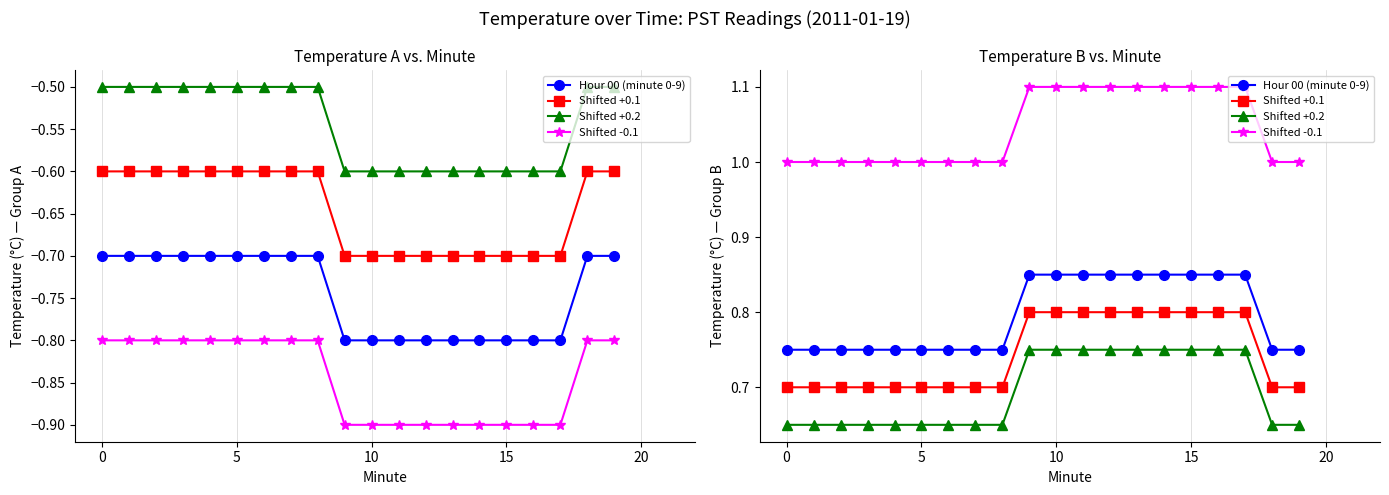

Which has a higher value, 18 or 8?

18